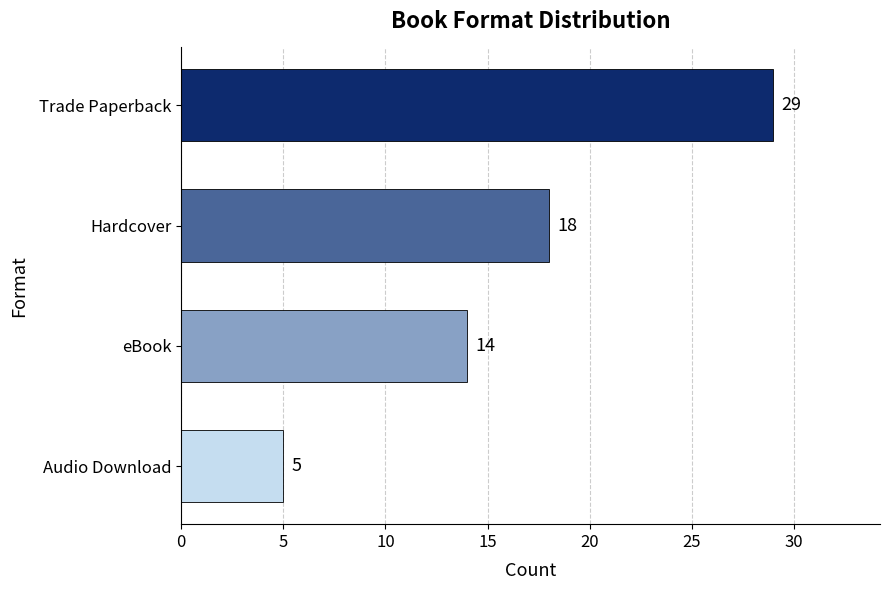

Rank the categories by value from lowest to highest.

Audio Download, eBook, Hardcover, Trade Paperback